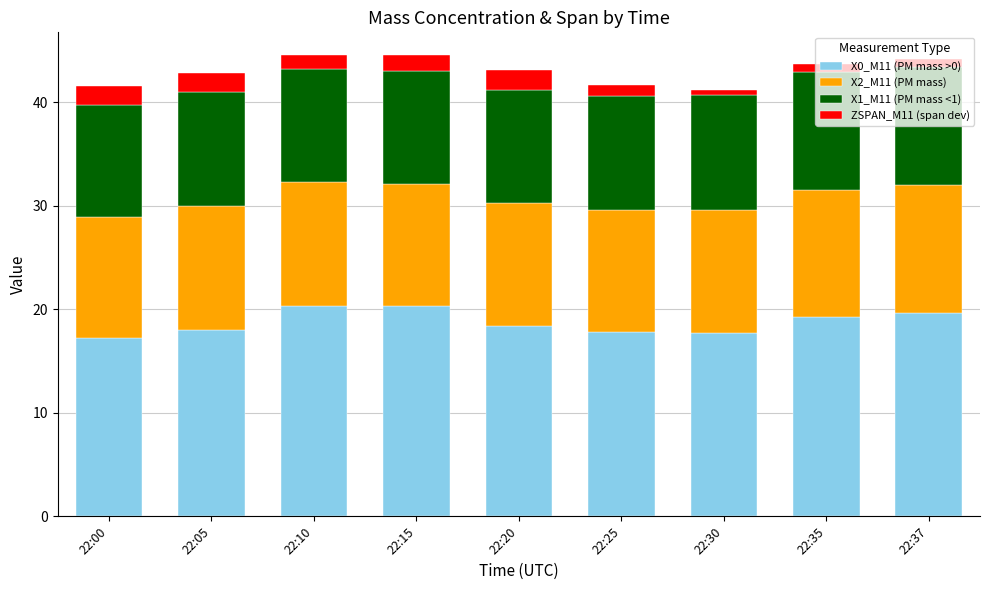

What is the average value of the X0_M11 (PM mass >0) series?

18.7